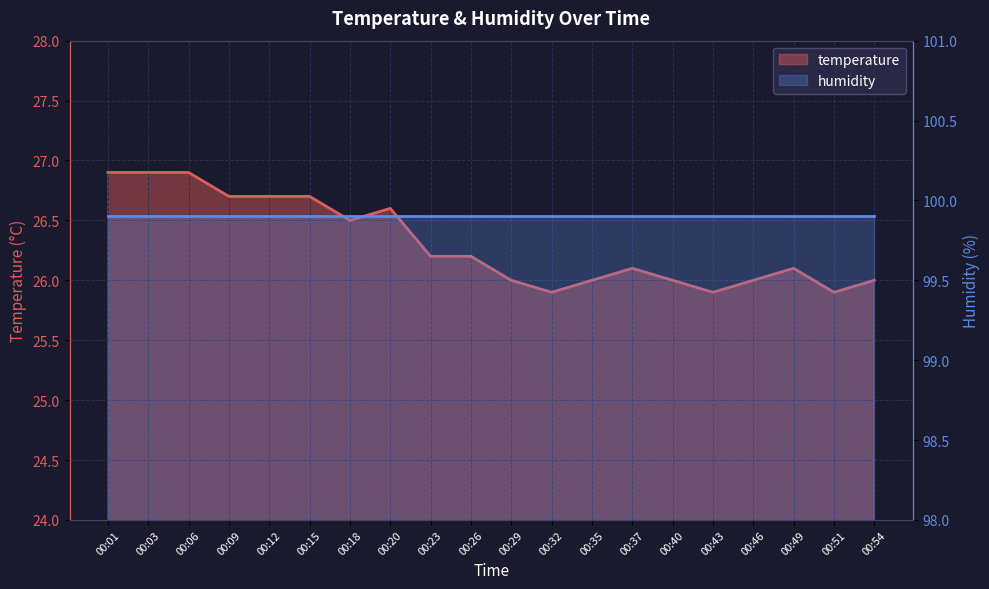

What is the average value?

26.3